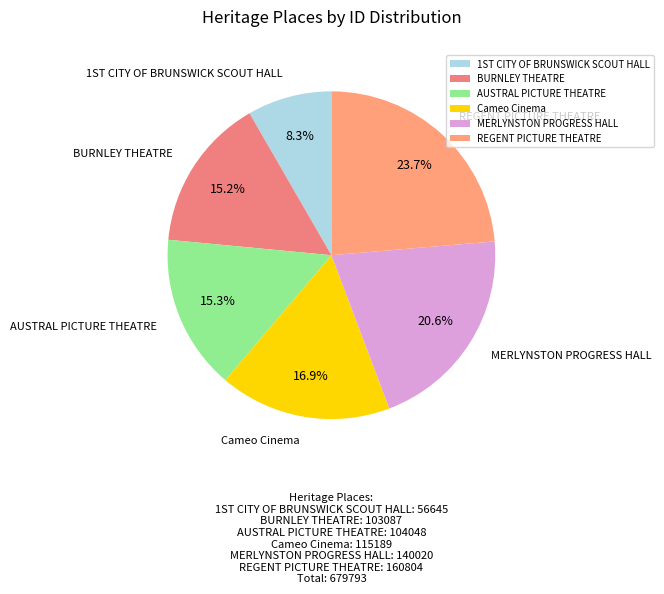

Which slice is the largest?

REGENT PICTURE THEATRE